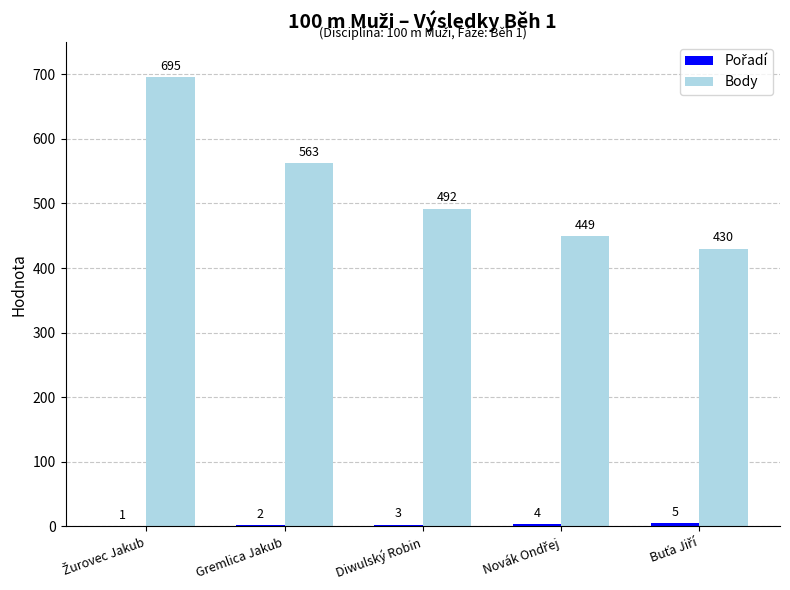

The value of Body at Gremlica Jakub is 920. True or false?

False